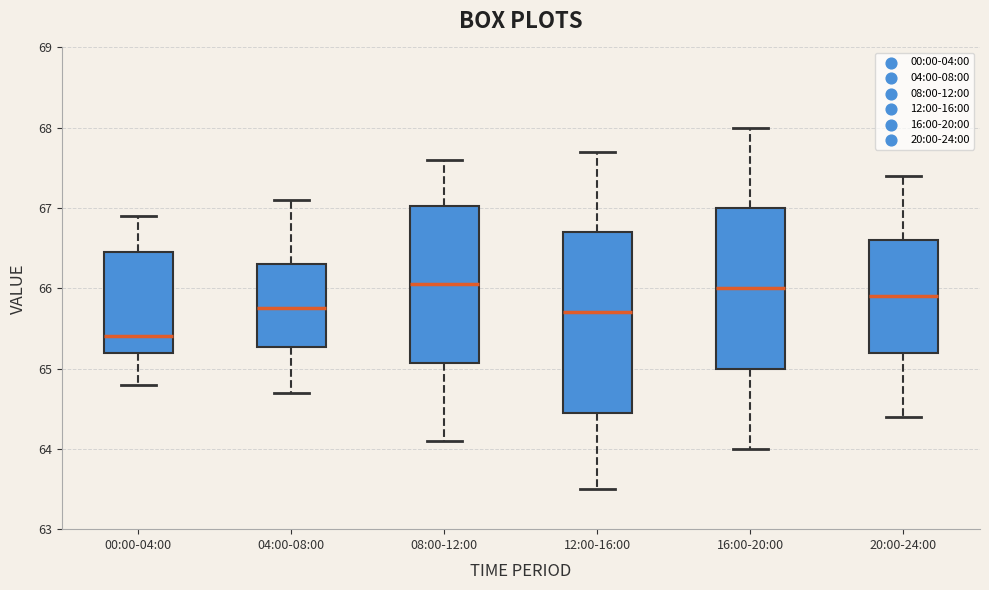

Reading left to right, transcribe this box plot: for each box, give where its median line is, the range the box spans, and where its two whiskers end, as read against the y-axis. The values are not printed on the chart, so give them approximately, as read against the axis.

00:00-04:00: median 65.4, box 65.2 to 66.5, whiskers 64.8 to 66.9
04:00-08:00: median 65.8, box 65.3 to 66.3, whiskers 64.7 to 67.1
08:00-12:00: median 66.1, box 65.1 to 67.0, whiskers 64.1 to 67.6
12:00-16:00: median 65.7, box 64.5 to 66.7, whiskers 63.5 to 67.7
16:00-20:00: median 66.0, box 65.0 to 67.0, whiskers 64.0 to 68.0
20:00-24:00: median 65.9, box 65.2 to 66.6, whiskers 64.4 to 67.4